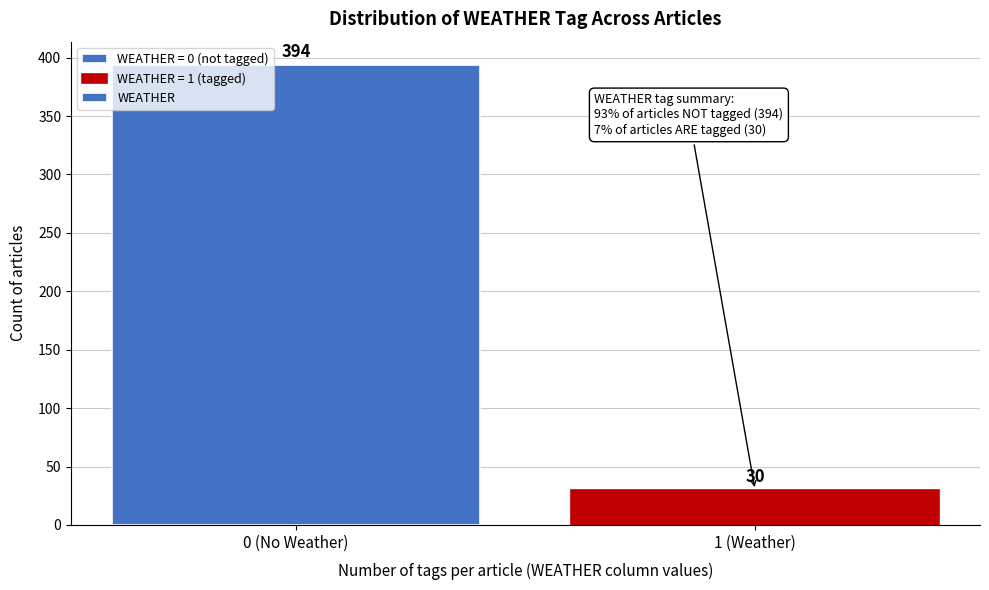

Reading left to right, what are all the values shown in this chart?

394	30